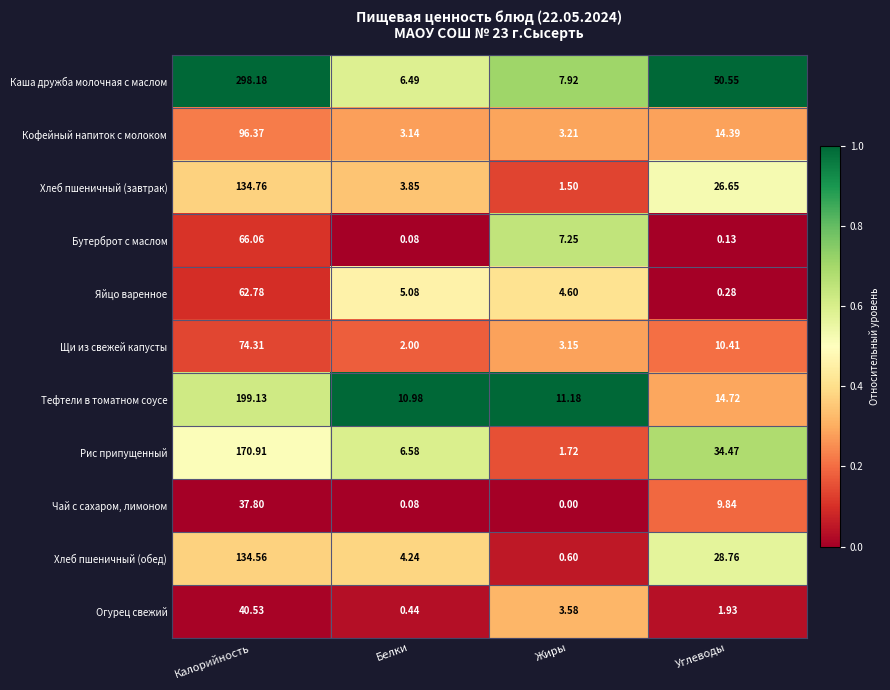

Which label corresponds to the smallest value in the chart?

Жиры